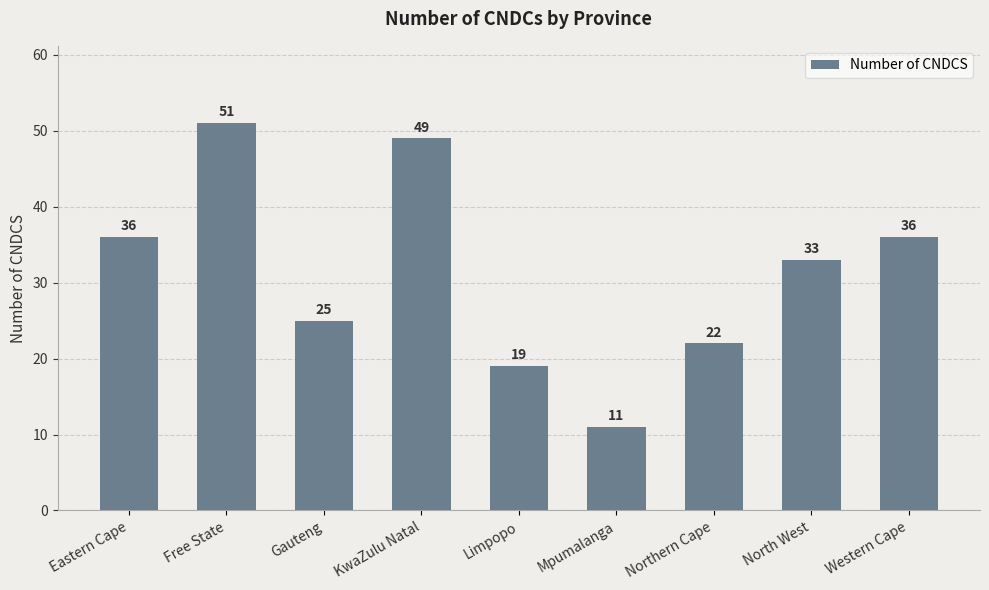

What is the difference between the maximum and minimum values?

40